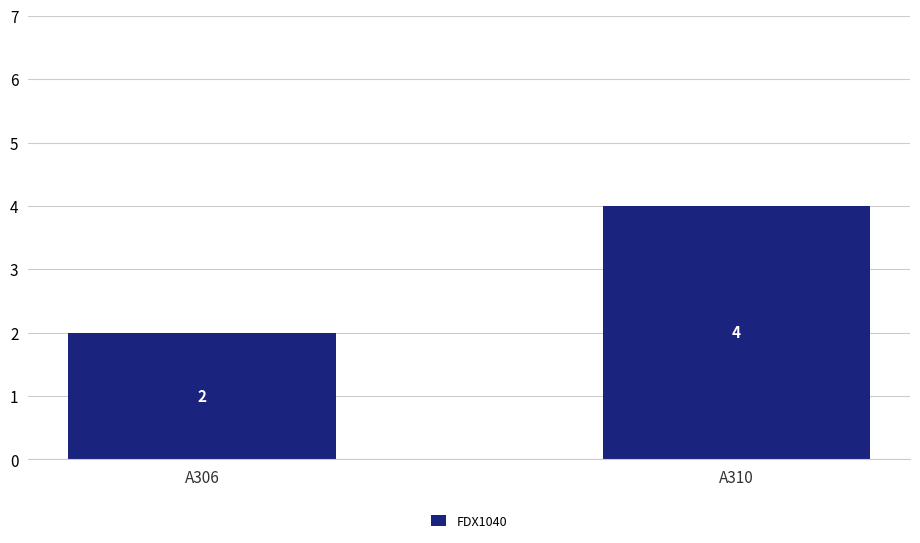

The value at A306 is 2. True or false?

True